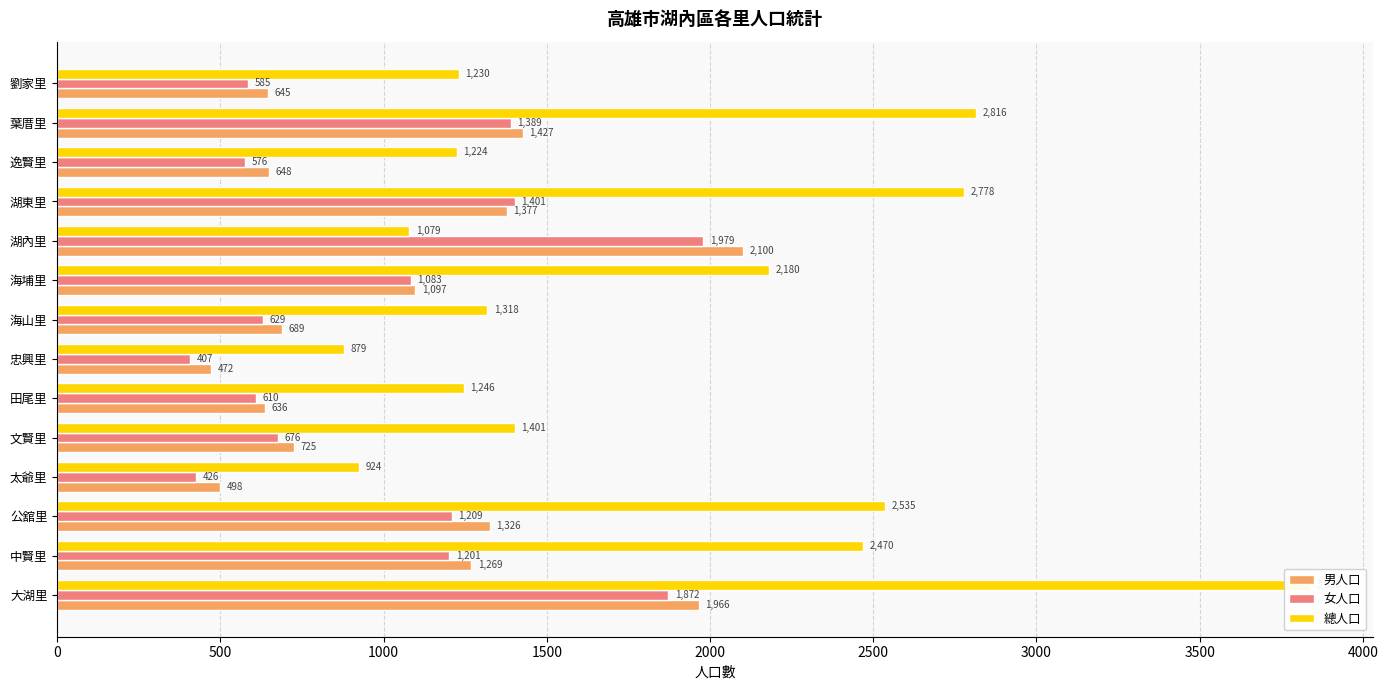

Does the chart contain stacked bars?

No